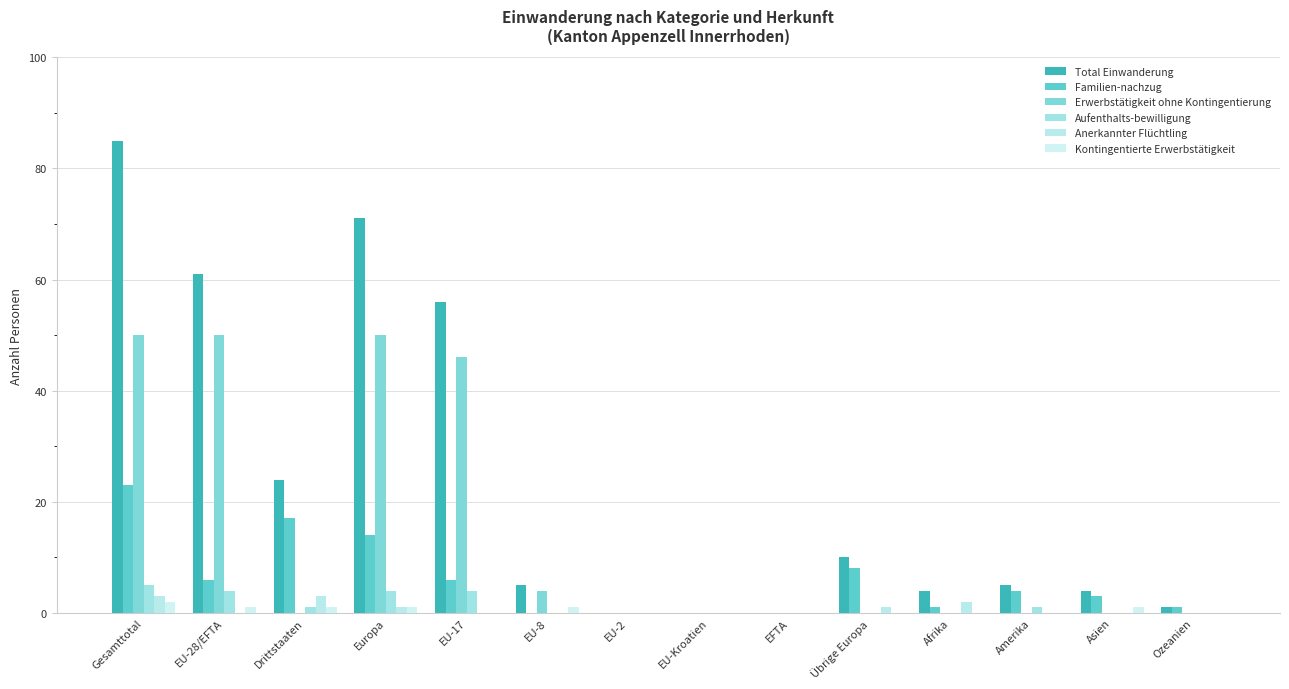

At which category is the sum across all series the highest?

Gesamttotal